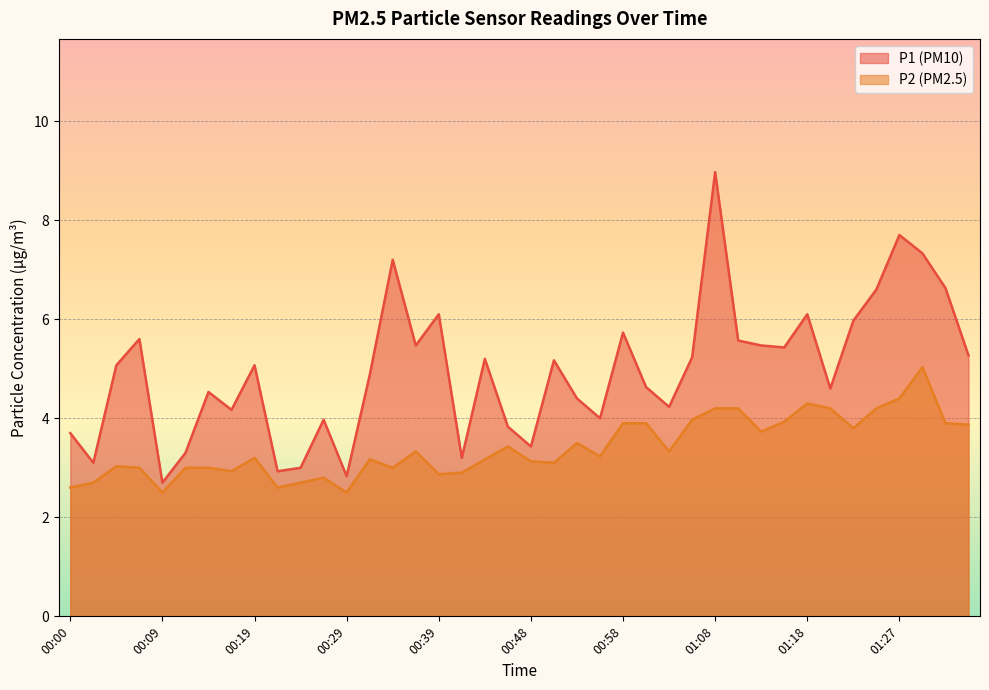

Reading right to left, list all the values displayed in this chart.

P1: 01:35=5.3	01:32=6.6	01:30=7.3	01:27=7.7	01:25=6.6	01:22=6.0	01:20=4.6	01:18=6.1	01:15=5.4	01:13=5.5	01:10=5.6	01:08=9.0	01:05=5.2	01:03=4.2	01:00=4.6	00:58=5.7	00:56=4.0	00:53=4.4	00:51=5.2	00:48=3.4	00:46=3.8	00:43=5.2	00:41=3.2	00:39=6.1	00:36=5.5	00:34=7.2	00:31=4.9	00:29=2.8	00:26=4.0	00:24=3.0	00:22=2.9	00:19=5.1	00:17=4.2	00:14=4.5	00:12=3.3	00:09=2.7	00:07=5.6	00:05=5.1	00:02=3.1	00:00=3.7
P2: 01:35=3.9	01:32=3.9	01:30=5.0	01:27=4.4	01:25=4.2	01:22=3.8	01:20=4.2	01:18=4.3	01:15=3.9	01:13=3.7	01:10=4.2	01:08=4.2	01:05=4.0	01:03=3.3	01:00=3.9	00:58=3.9	00:56=3.2	00:53=3.5	00:51=3.1	00:48=3.1	00:46=3.4	00:43=3.2	00:41=2.9	00:39=2.9	00:36=3.3	00:34=3.0	00:31=3.2	00:29=2.5	00:26=2.8	00:24=2.7	00:22=2.6	00:19=3.2	00:17=2.9	00:14=3.0	00:12=3.0	00:09=2.5	00:07=3.0	00:05=3.0	00:02=2.7	00:00=2.6